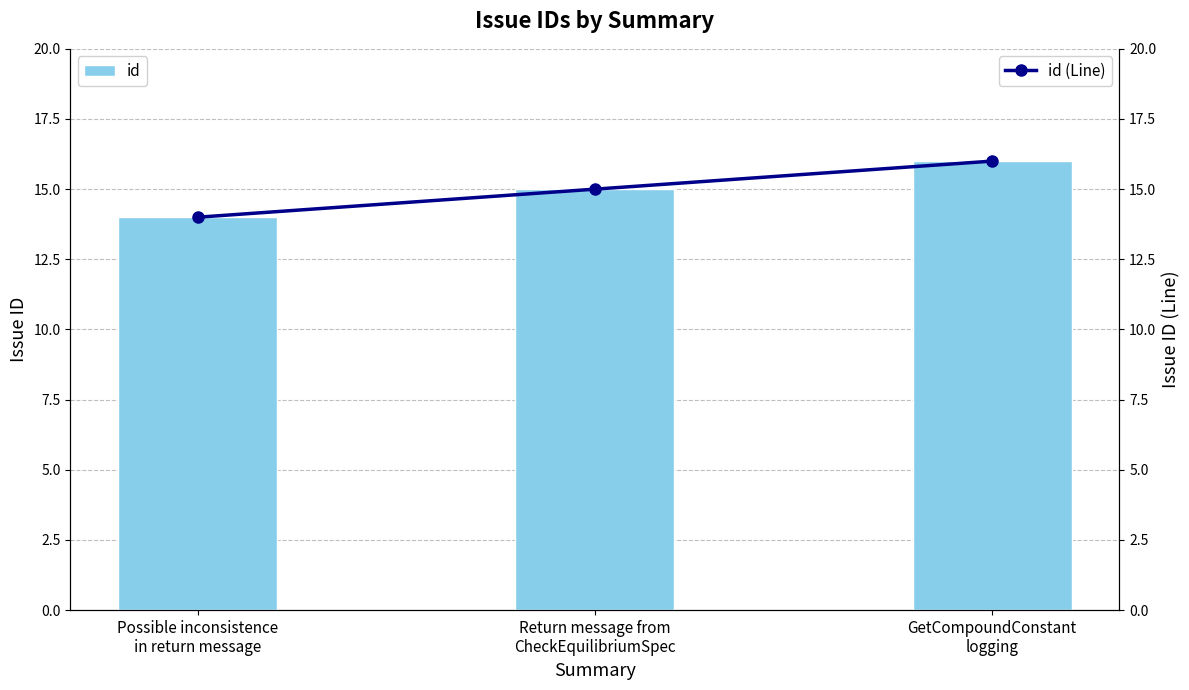

What are all the series names shown in the legend?

id, id (Line)